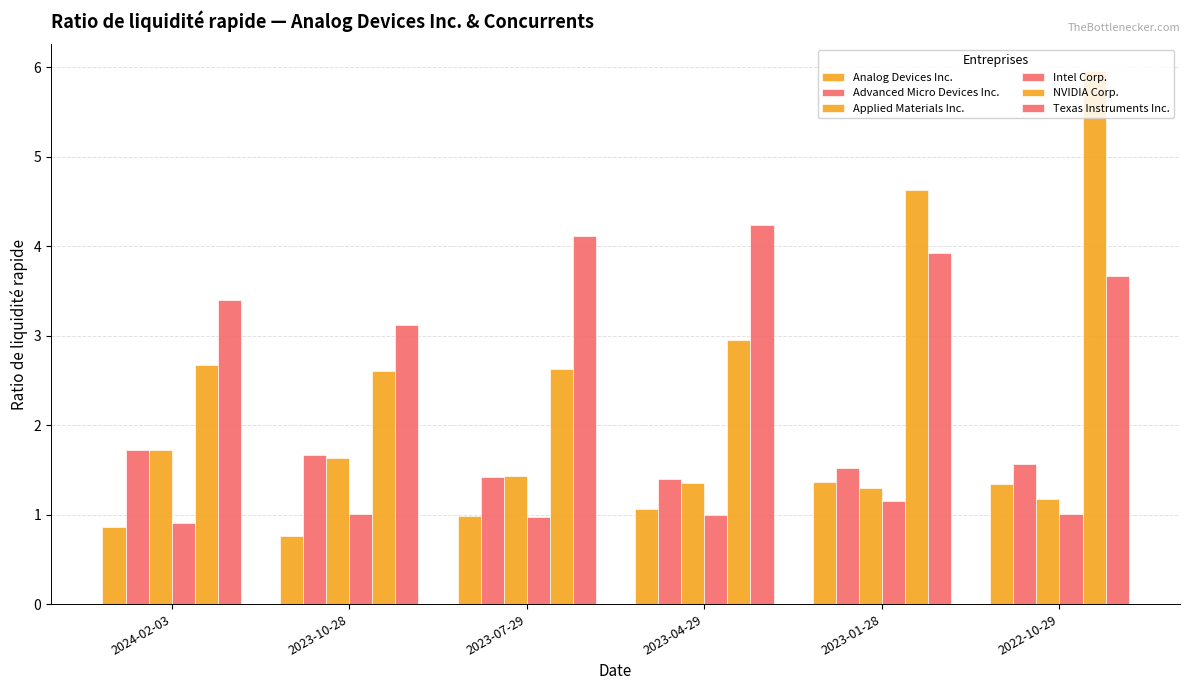

What is the difference between the maximum and minimum values in the Analog Devices Inc. series?

0.6